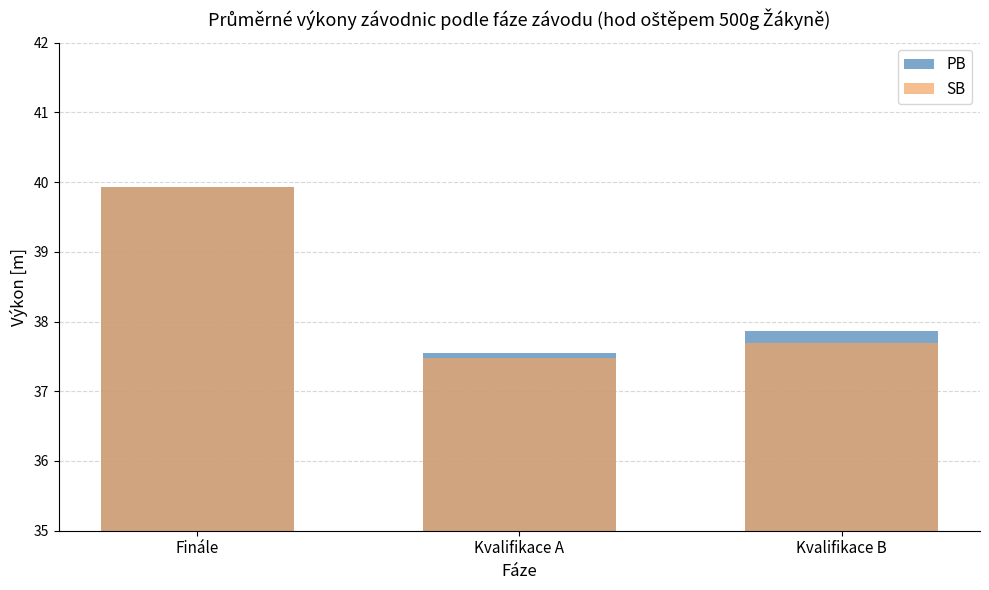

Which series has the largest range (max minus min)?

SB